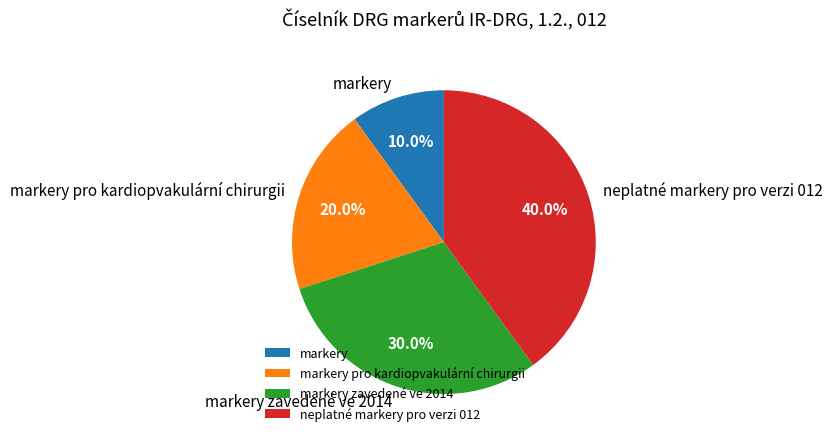

Rank the categories by value from lowest to highest.

markery, markery pro kardiopvakulární chirurgii, markery zavedené ve 2014, neplatné markery pro verzi 012